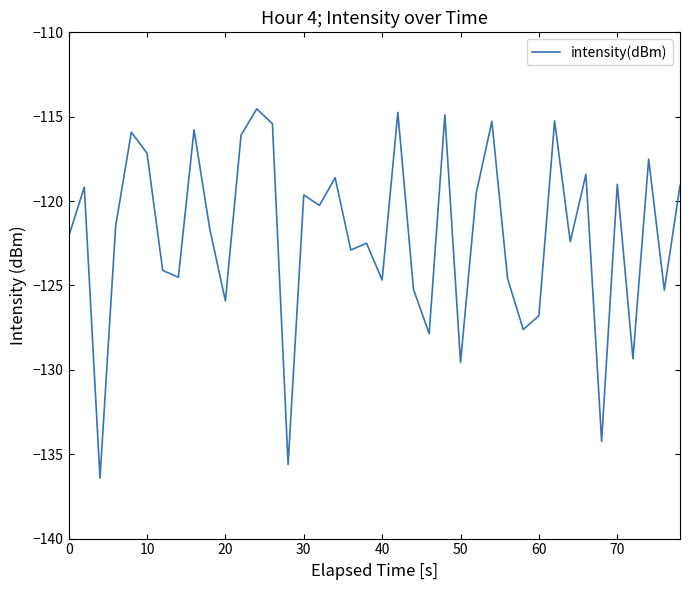

What is the minimum value shown in the chart?

-136.4